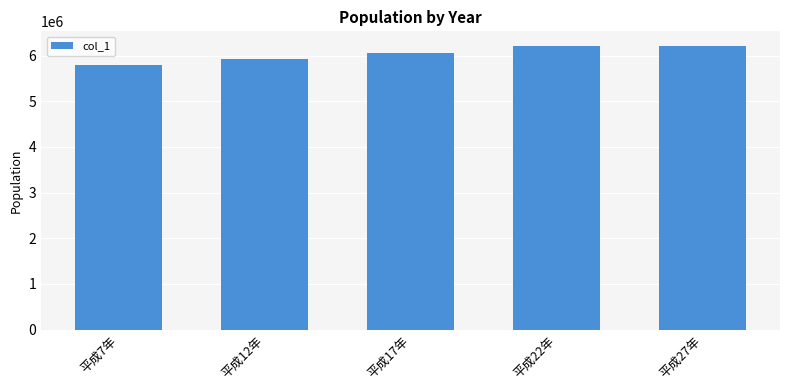

What is the difference between the values at 平成22年 and 平成12年?

290004